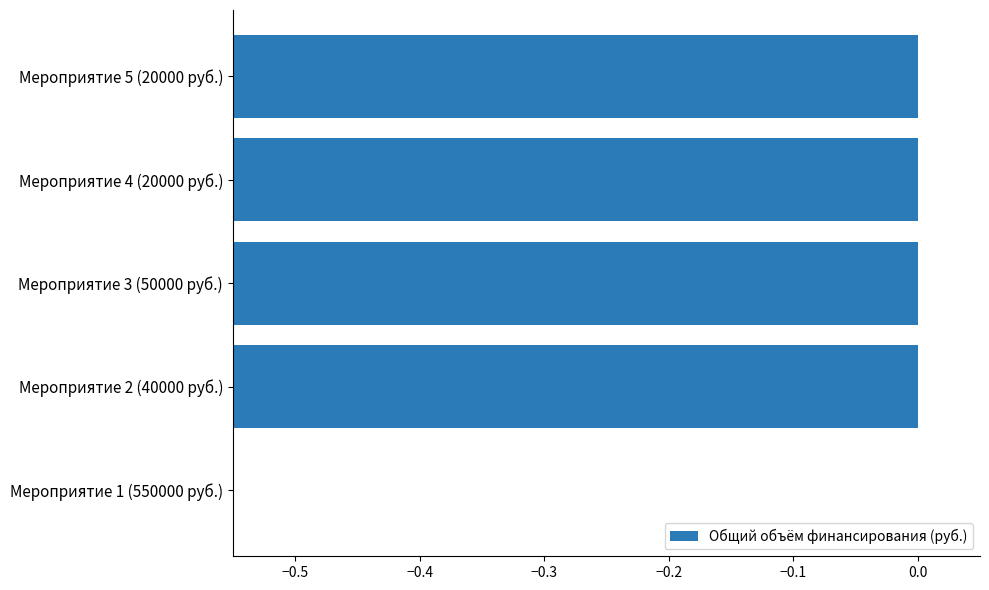

Is it true that the value at Мероприятие 4 (20000 руб.) is -0.2?

False